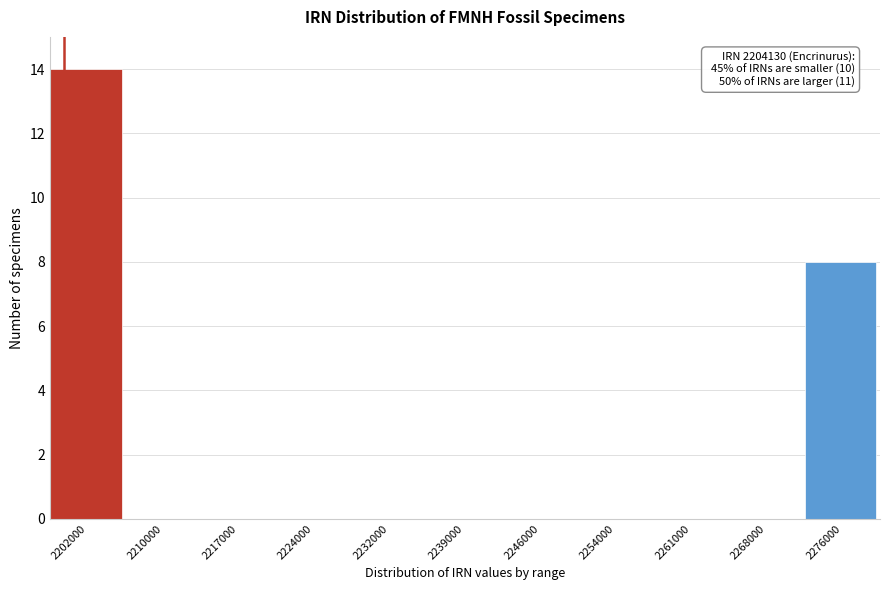

Reading left to right, what are all the values shown in this chart?

2202000=14	2210000=0	2217000=0	2224000=0	2232000=0	2239000=0	2246000=0	2254000=0	2261000=0	2268000=0	2276000=8